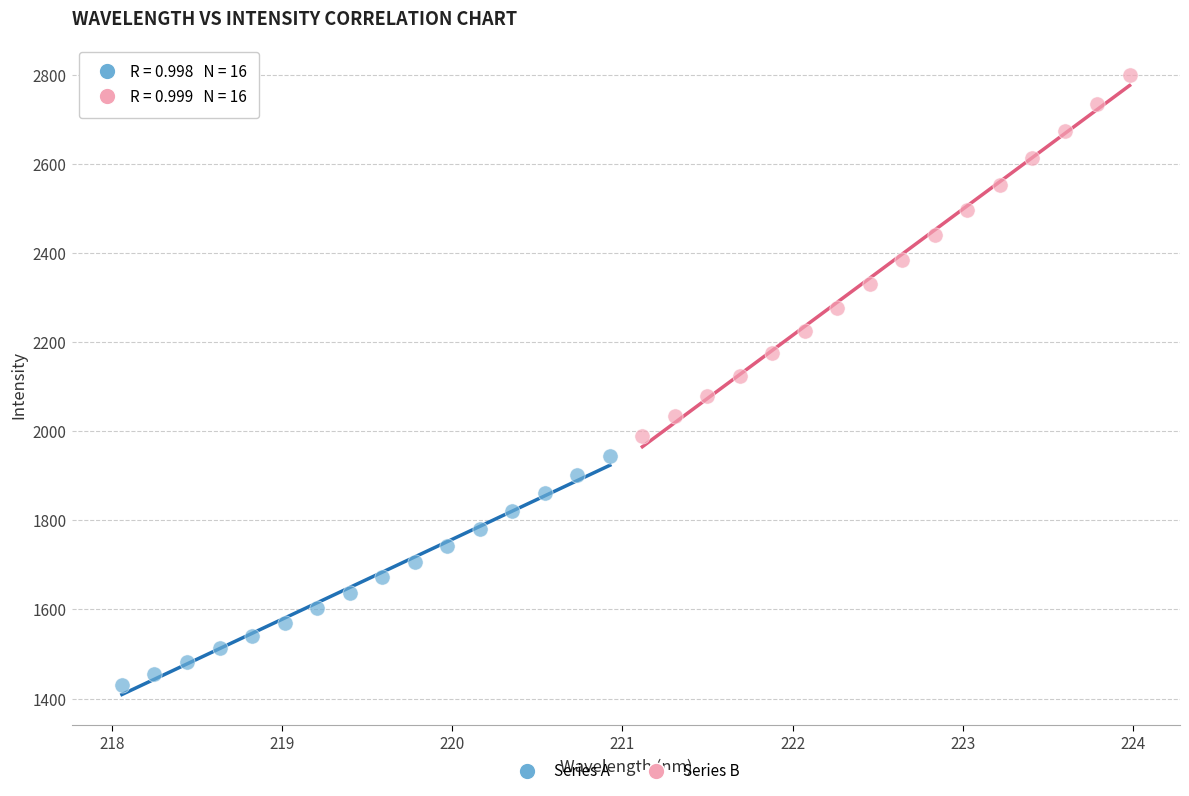

Which series contains the lowest Y value?

Series A